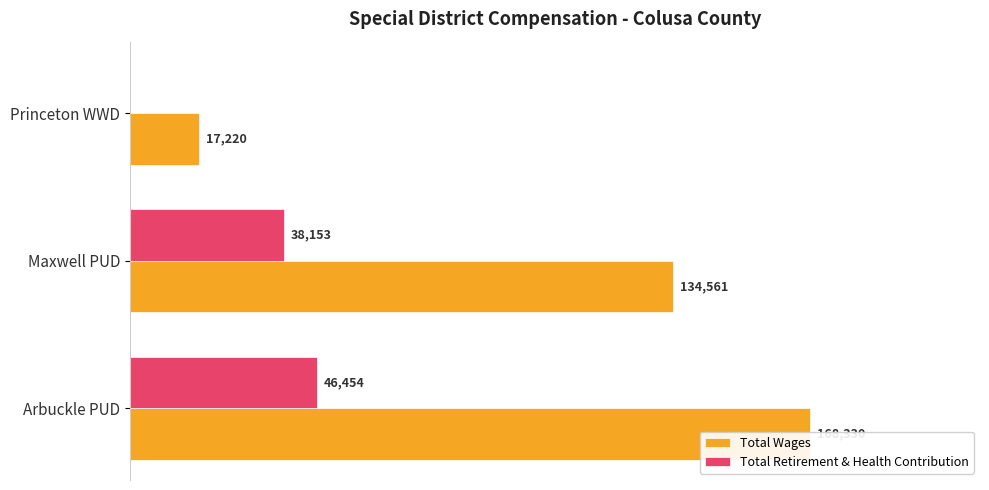

At how many categories does at least one series exceed 141827?

1